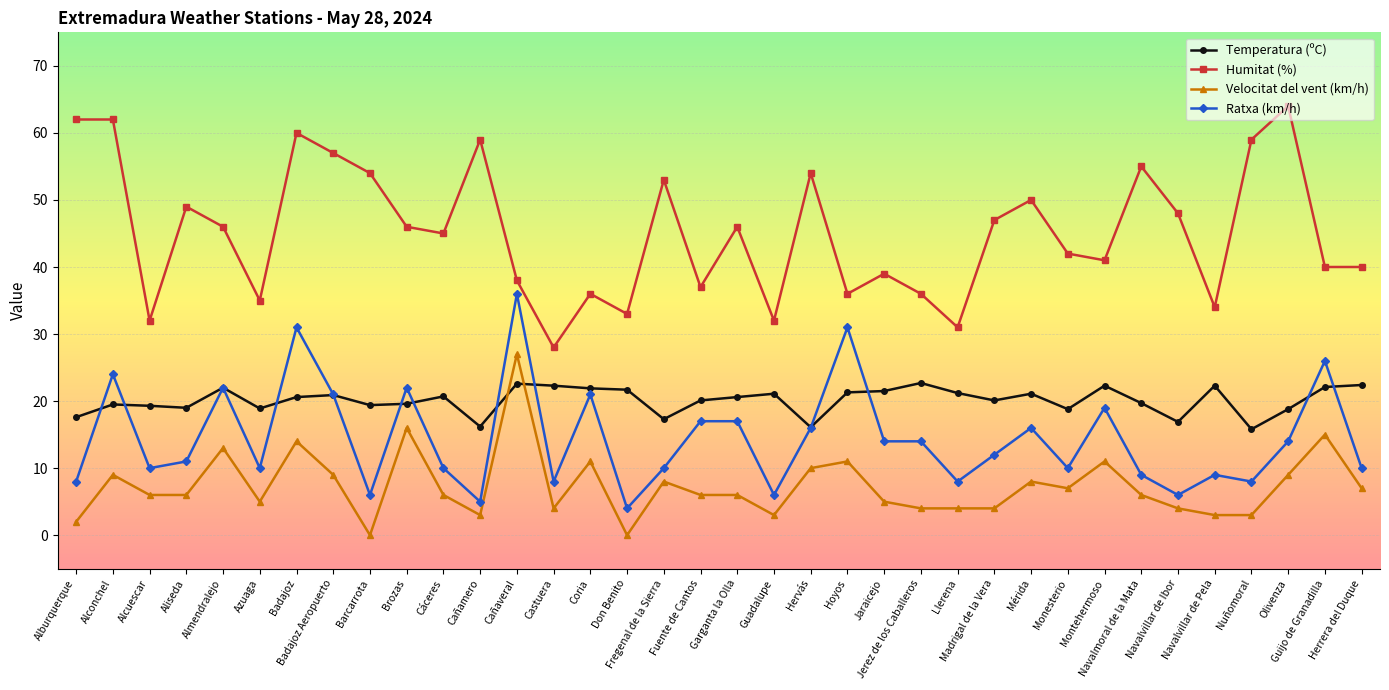

Count the number of categories in the chart.

36